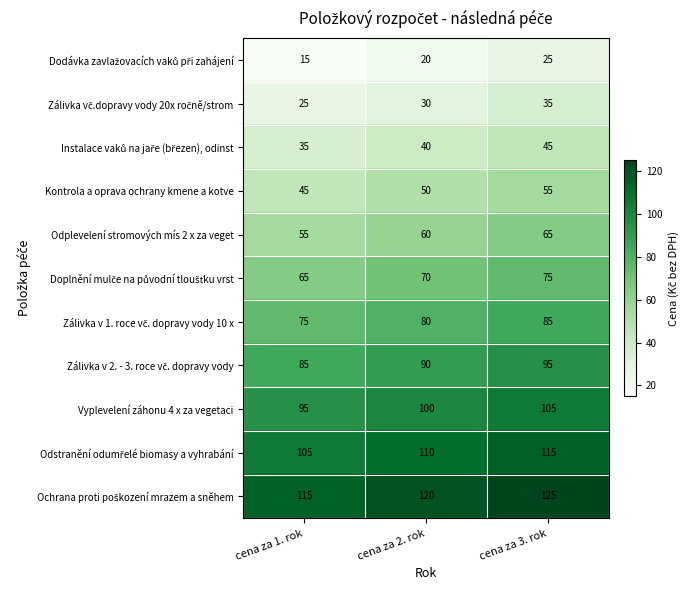

What is the sum of all Kontrola a oprava ochrany kmene a kotve values?

150